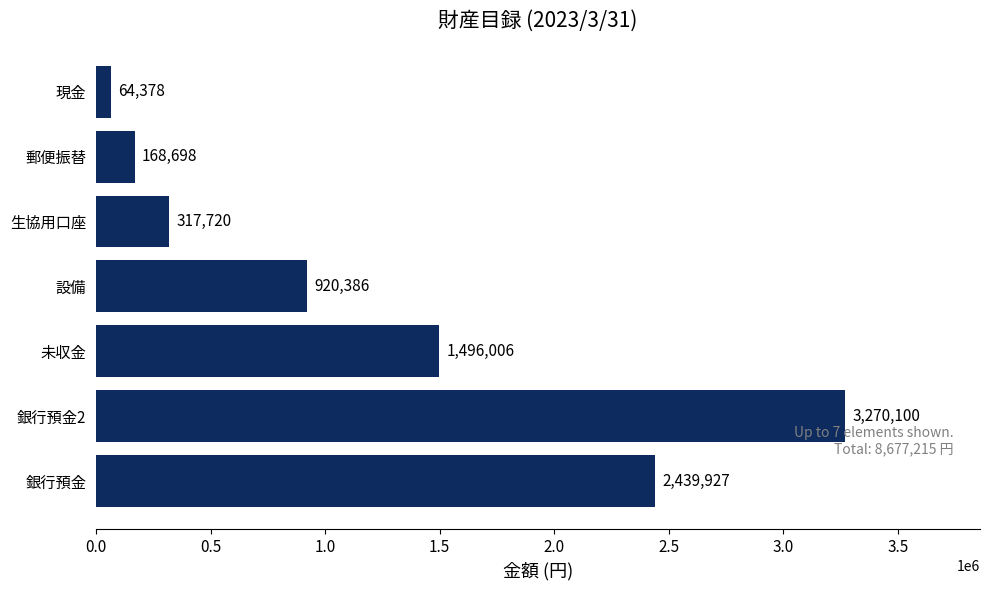

The value at 生協用口座 is 114883. True or false?

False